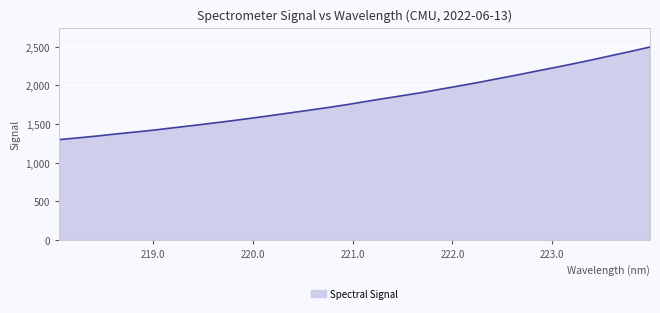

What is the maximum value shown in the chart?

2495.7